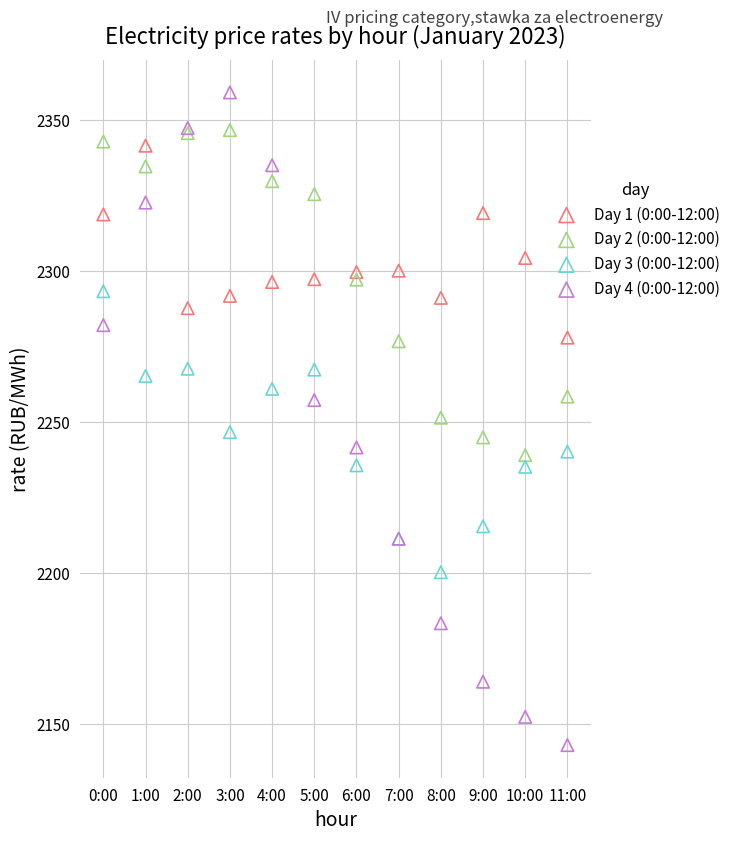

What are all the series names shown in the legend?

Day 1 (0:00-12:00), Day 2 (0:00-12:00), Day 3 (0:00-12:00), Day 4 (0:00-12:00)